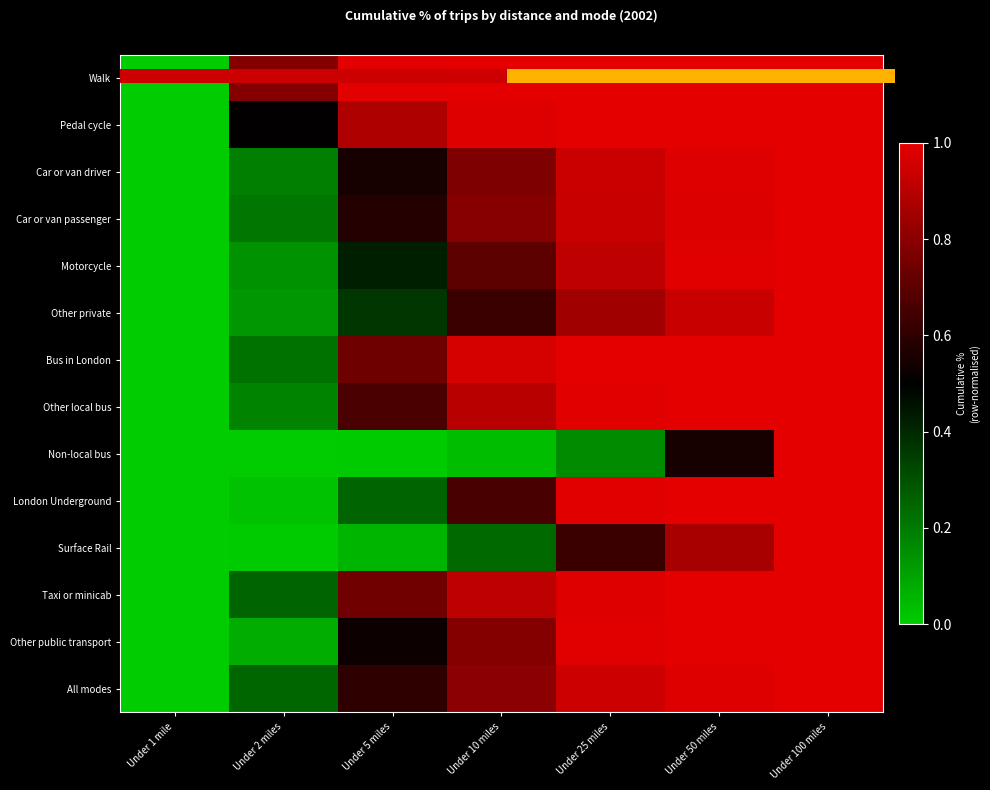

What is the total value across all series at Under 10 miles?

10.2